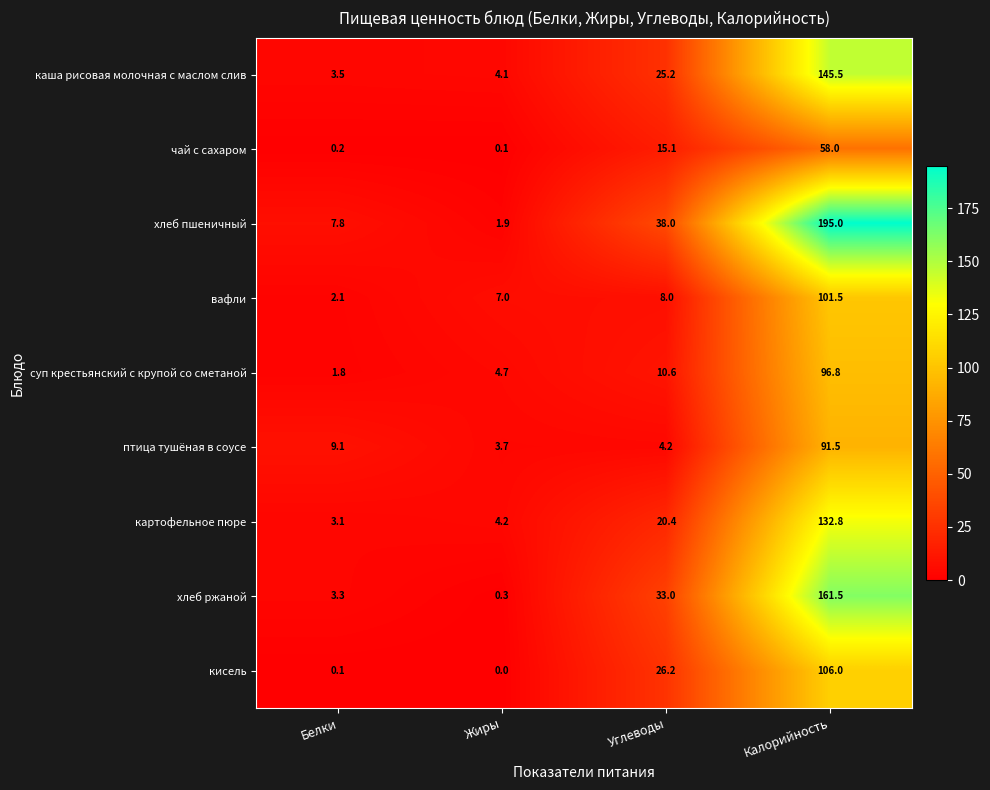

At which label is птица тушёная в соусе closest to 47?

Белки